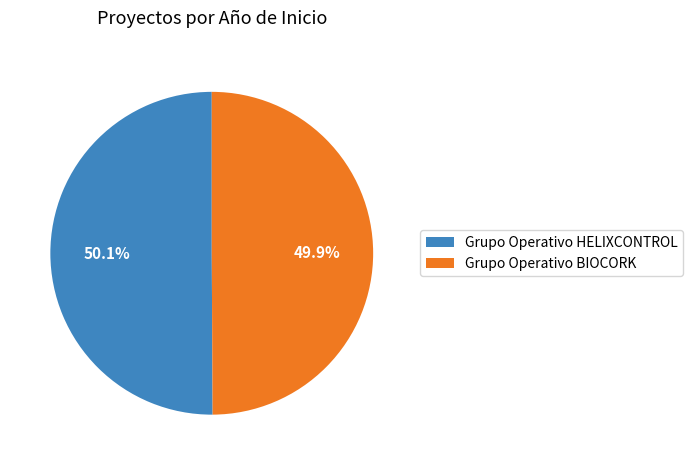

To the nearest percent, what is the average slice percentage?

50%